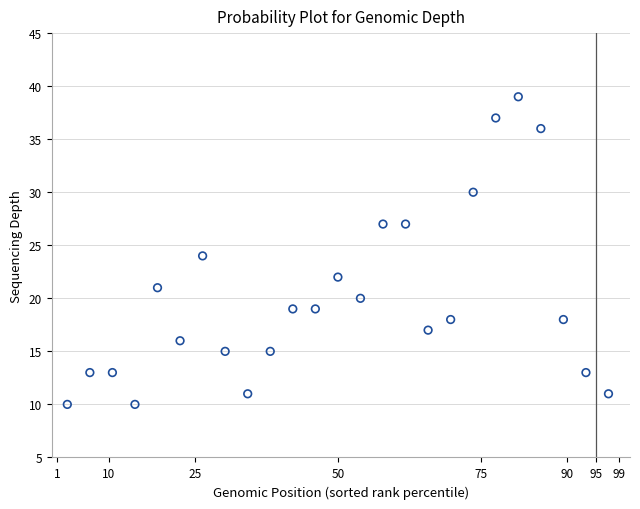

What is the range of Y values (max minus min)?

29